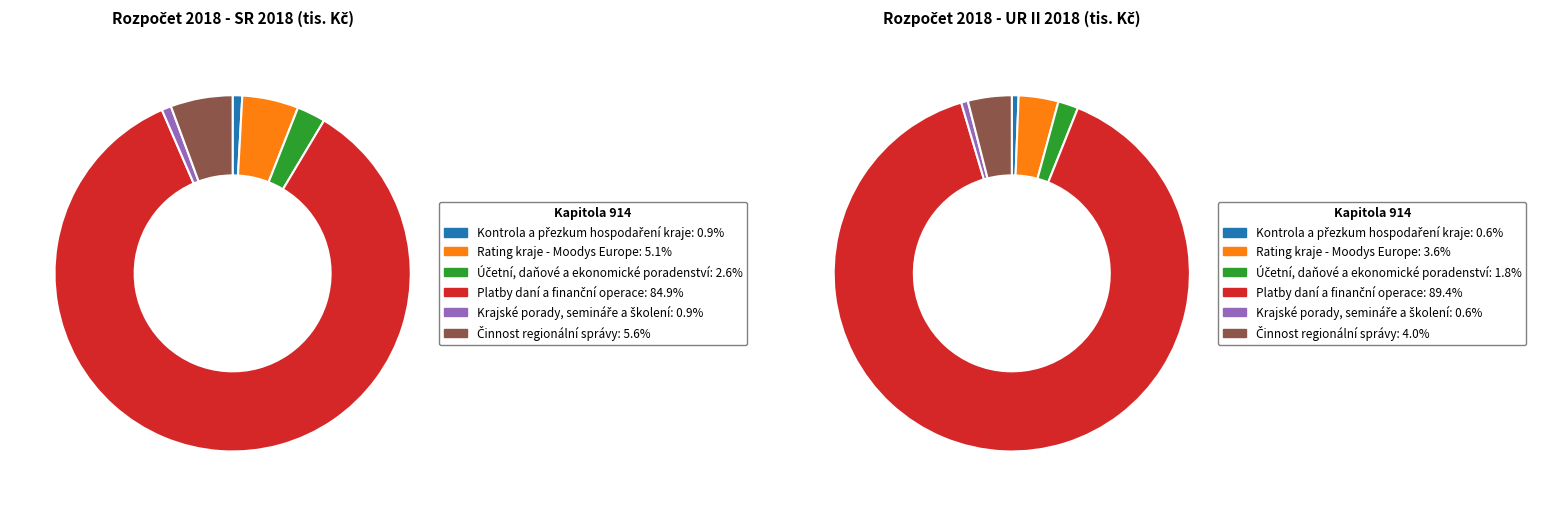

Is it true that Činnost regionální správy is 12% of the pie?

False